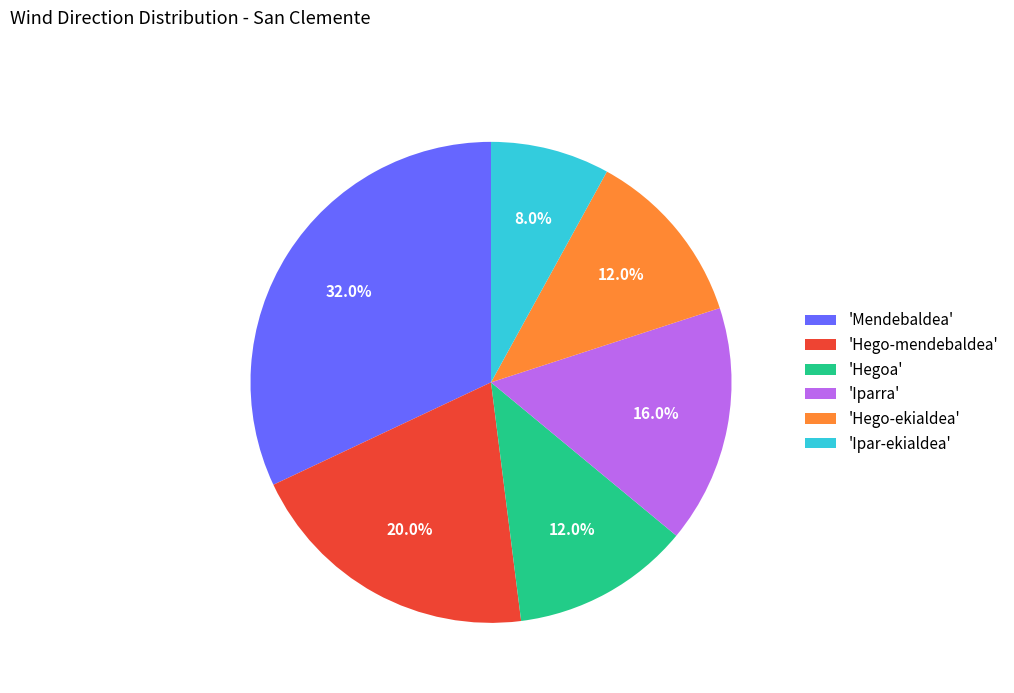

Which has a higher value, 'Hego-mendebaldea' or 'Hegoa'?

'Hego-mendebaldea'